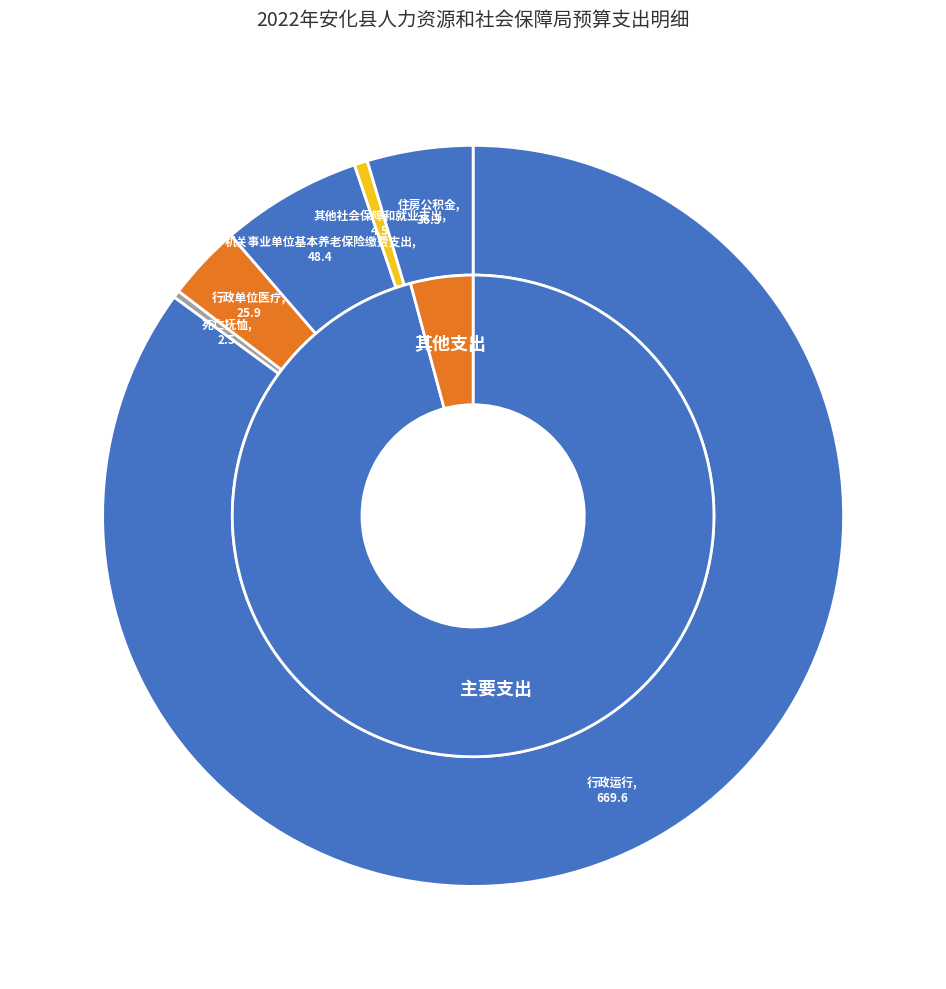

What is the change in value from 行政单位医疗 to 住房公积金?

+10.4